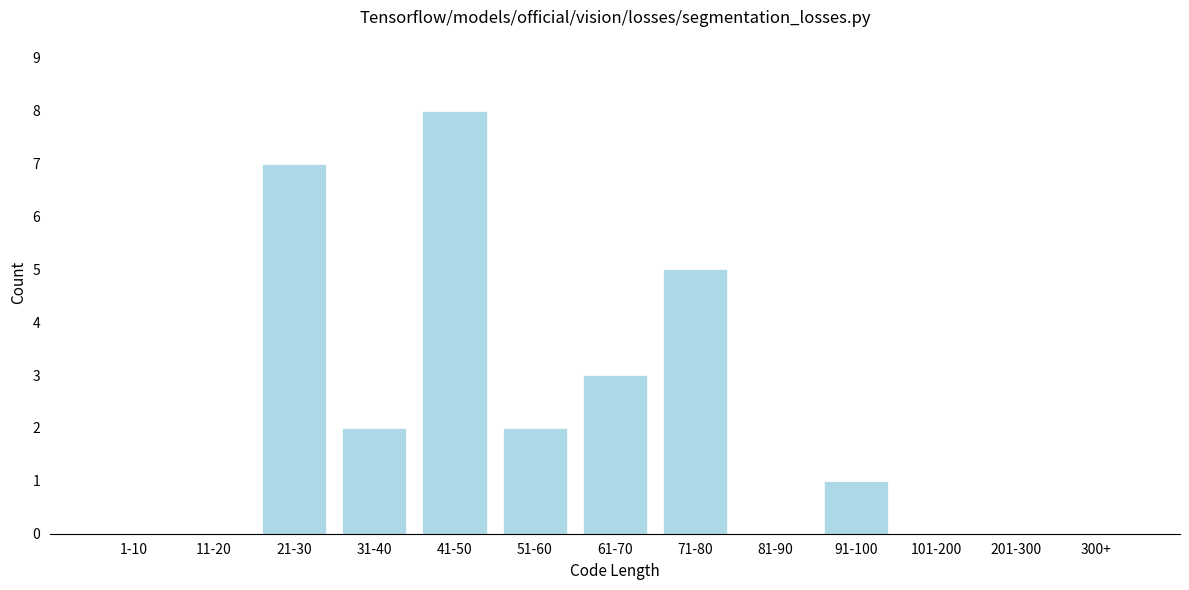

Reading right to left, list all the values displayed in this chart.

300+=0	201-300=0	101-200=0	91-100=1	81-90=0	71-80=5	61-70=3	51-60=2	41-50=8	31-40=2	21-30=7	11-20=0	1-10=0